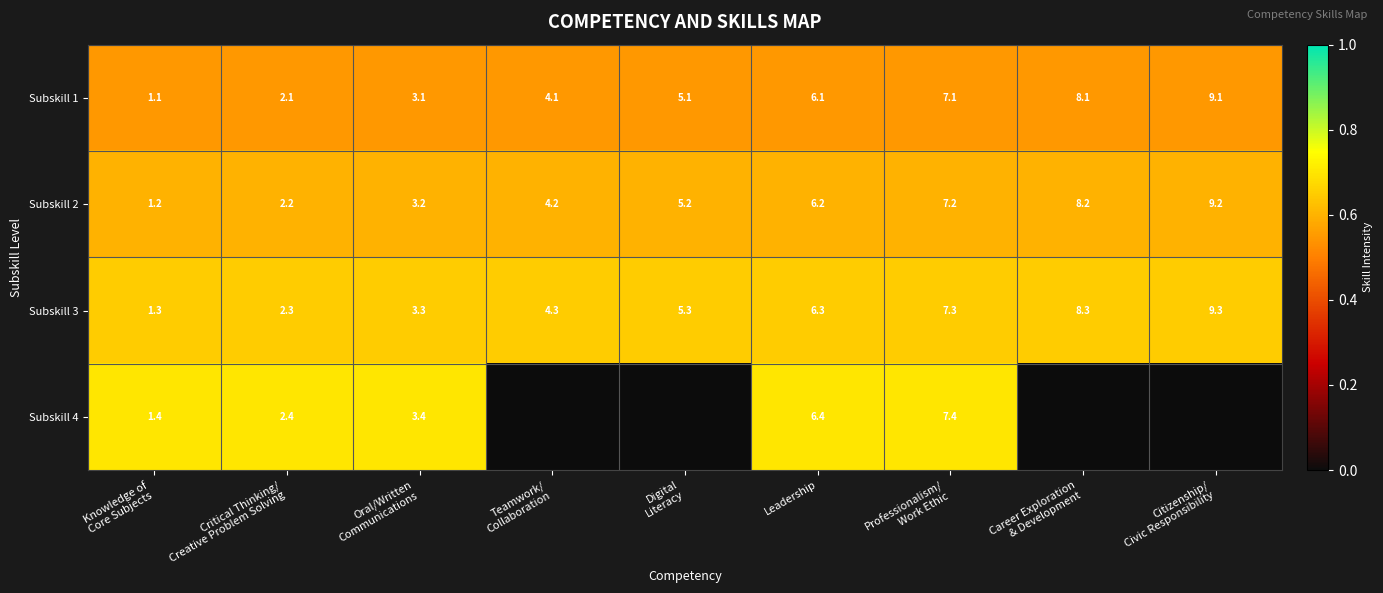

What is the highest value of the Subskill 1 series?

9.1